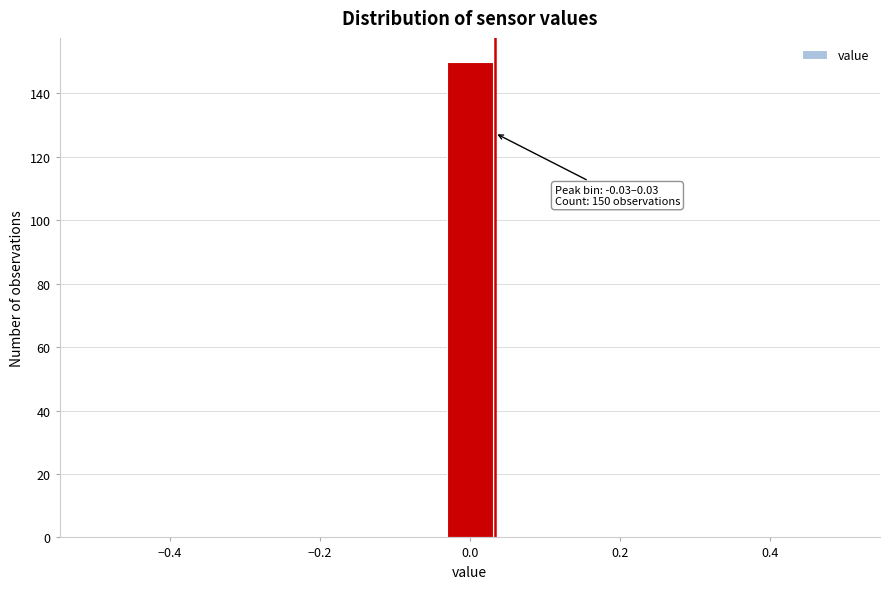

Around what value on the x-axis is the tallest bar? Give the approximate position of its centre, as read against the axis.

0.00